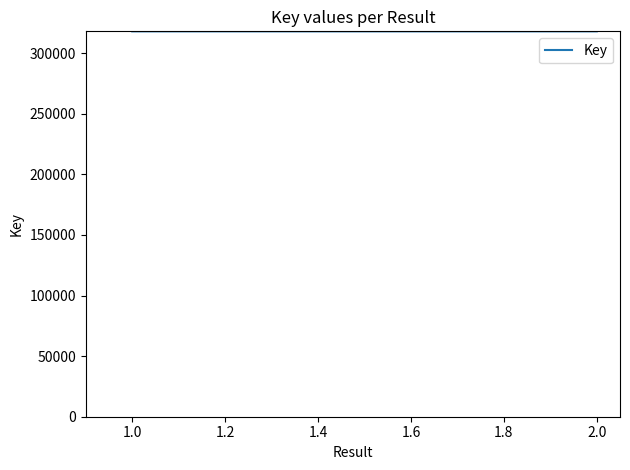

What is the ratio of the value at 1.0 to the value at 2.0?

1.0